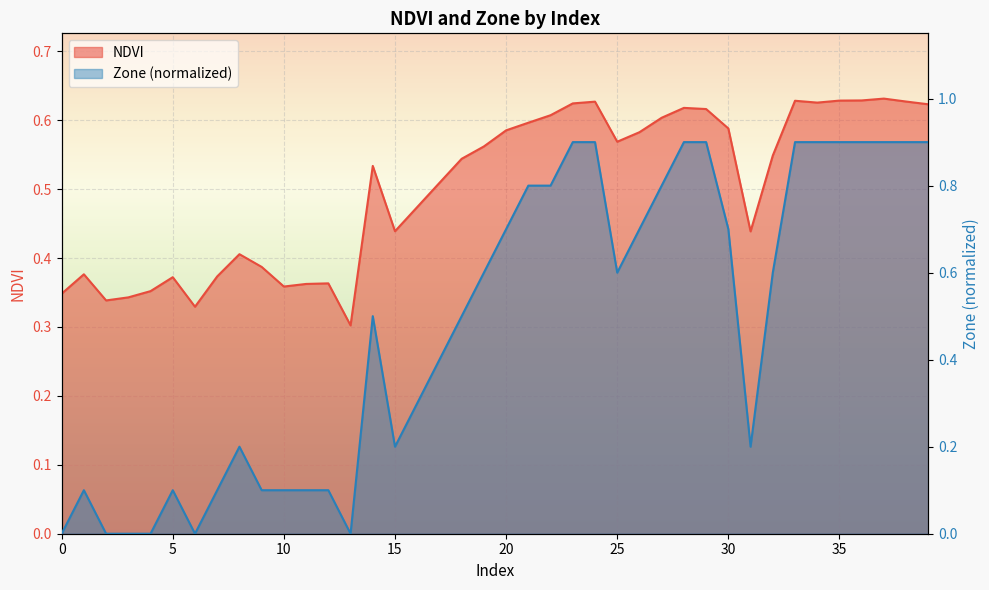

What is the sum of all NDVI values?

20.1